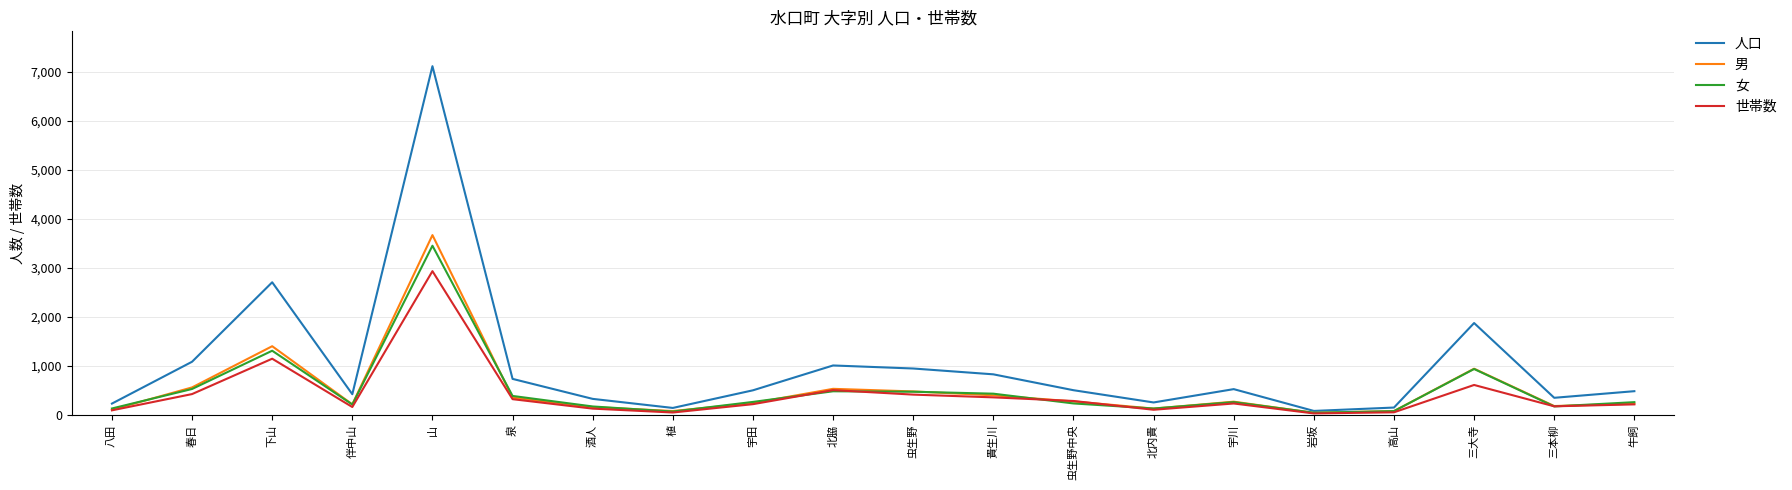

What is the total value across all series at 三大寺?

4346